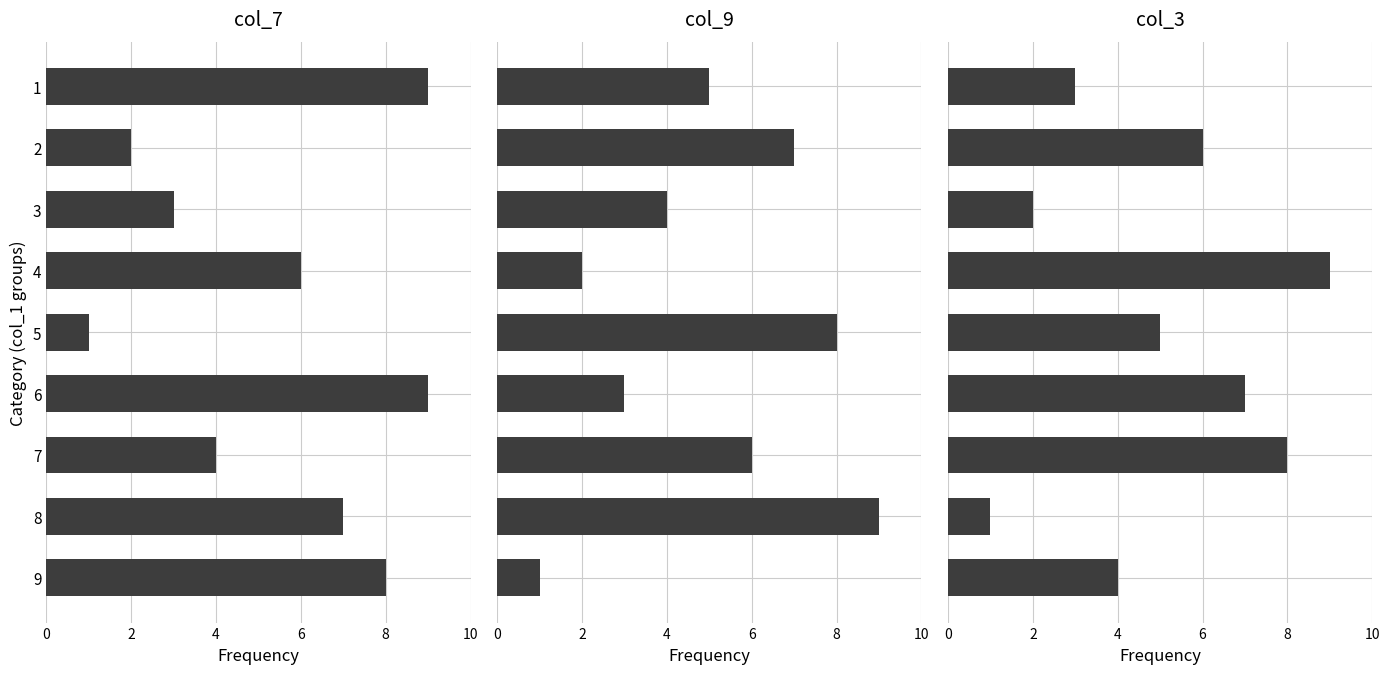

At how many categories does at least one series exceed 6?

8